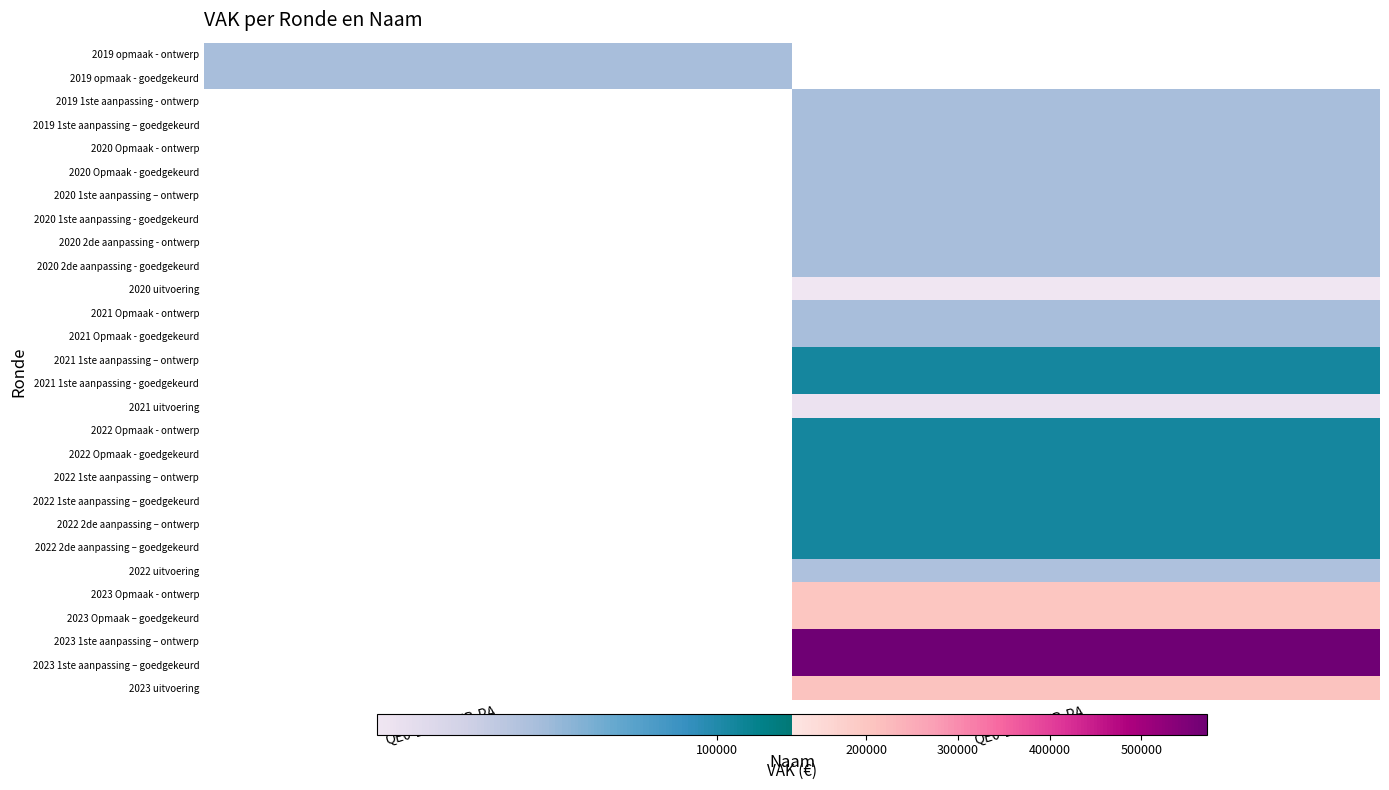

Is the value of 2020 2de aanpassing - goedgekeurd at QE0-1QEB2KB-PA greater than the value of 2022 Opmaak - ontwerp at QE0-1QEB2KB-PA?

No